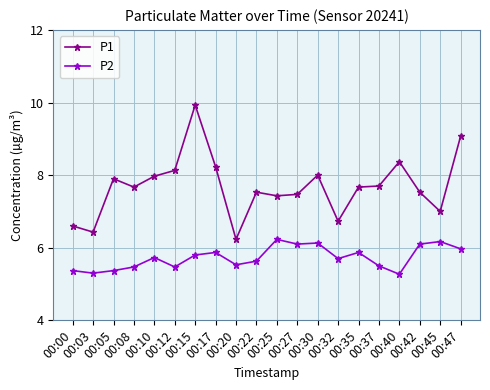

Reading right to left, list all the values displayed in this chart.

P1: 9.1	7.0	7.5	8.4	7.7	7.7	6.7	8.0	7.5	7.4	7.5	6.2	8.2	9.9	8.1	8.0	7.7	7.9	6.4	6.6
P2: 6.0	6.2	6.1	5.3	5.5	5.9	5.7	6.1	6.1	6.2	5.6	5.5	5.9	5.8	5.5	5.7	5.5	5.4	5.3	5.4